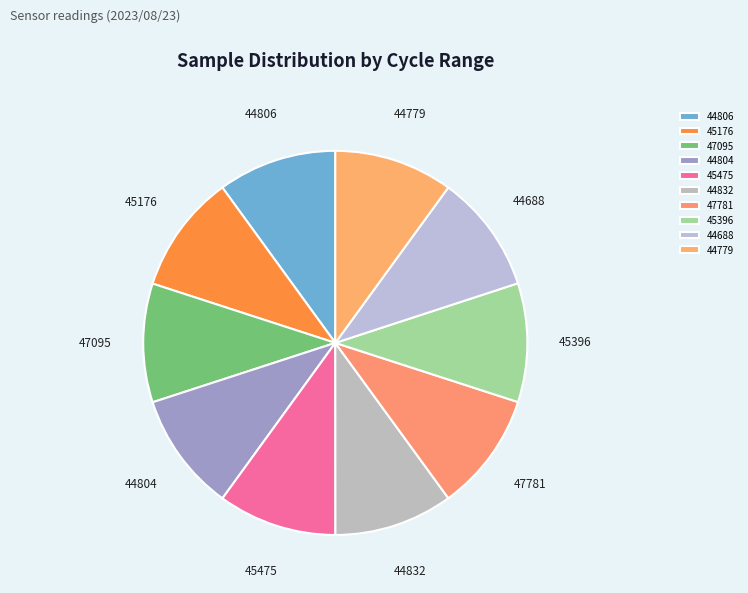

Is it true that 45396 is 1% of the pie?

False